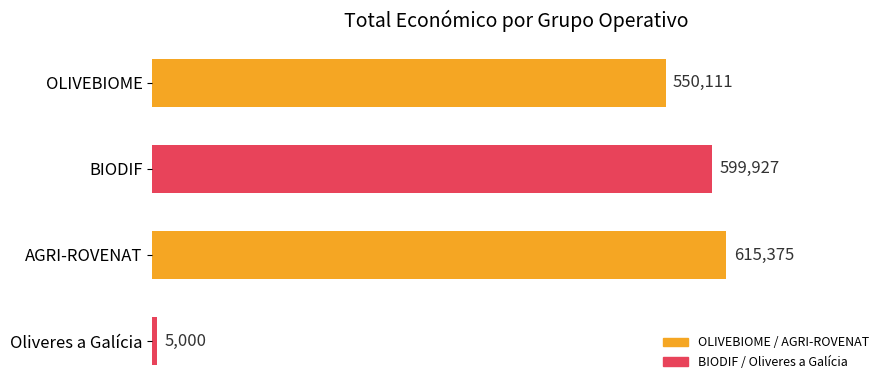

Are the bars grouped side by side (vs. stacked)?

No